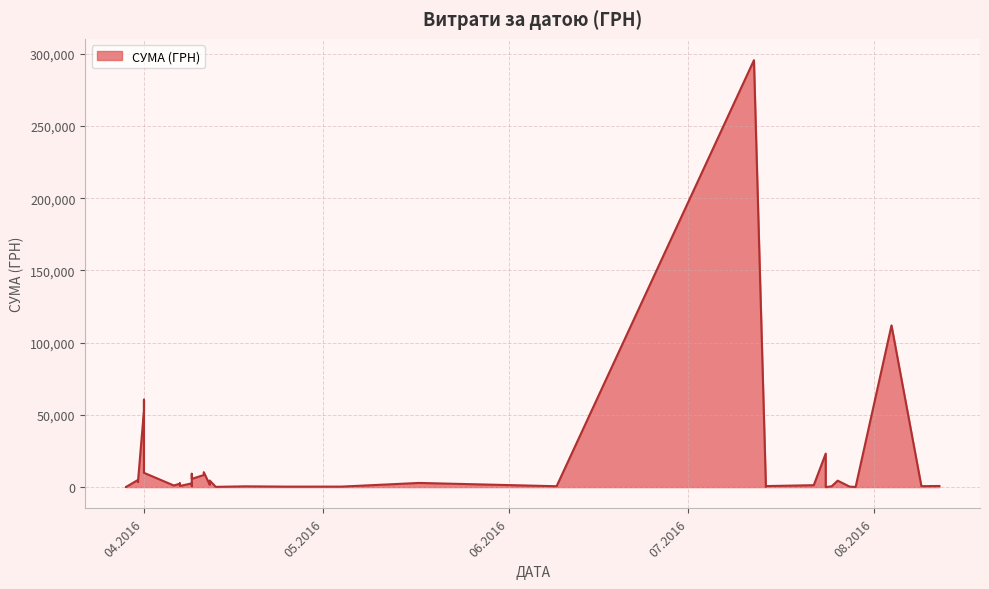

At which label is the value closest to 147824?

04.08.2016